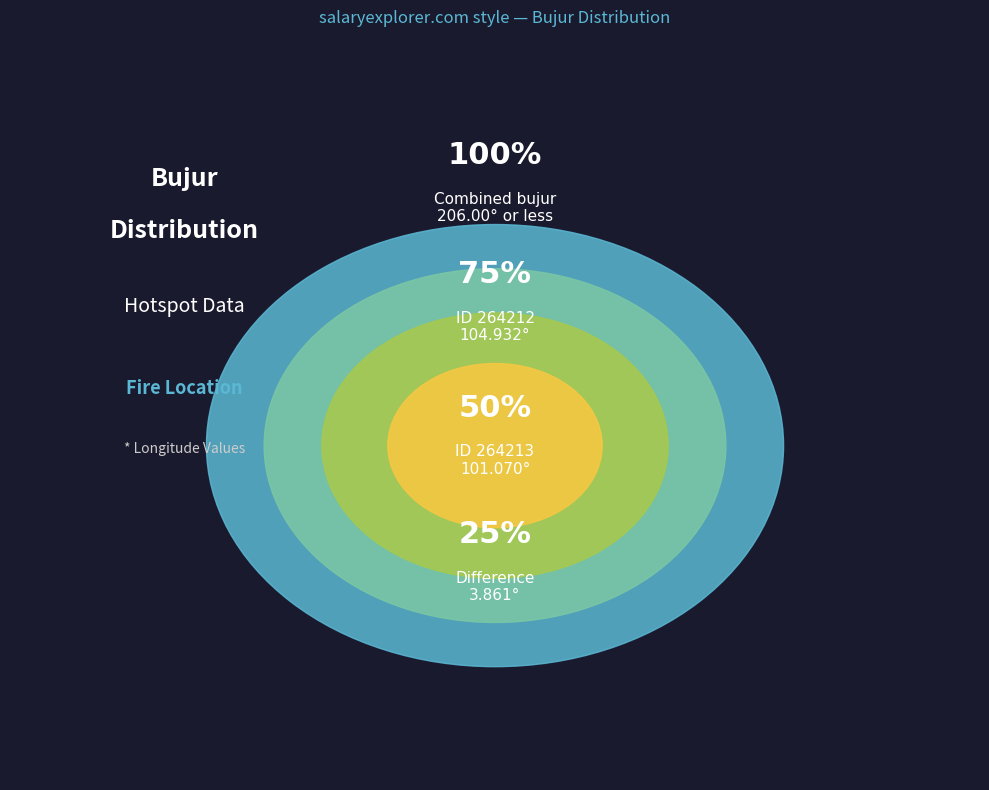

The 264212 slice represents 42% of the pie. True or false?

False